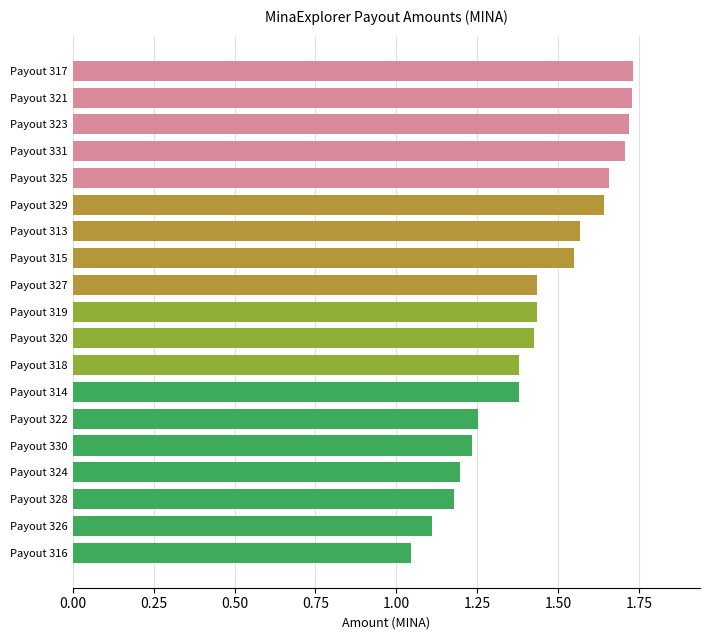

Count the number of data series in this chart.

1